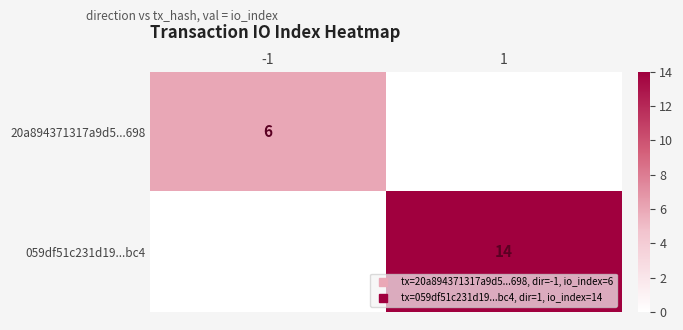

List the series in order of their overall mean, lowest first.

20a894371317a9d5...698, 059df51c231d19...bc4